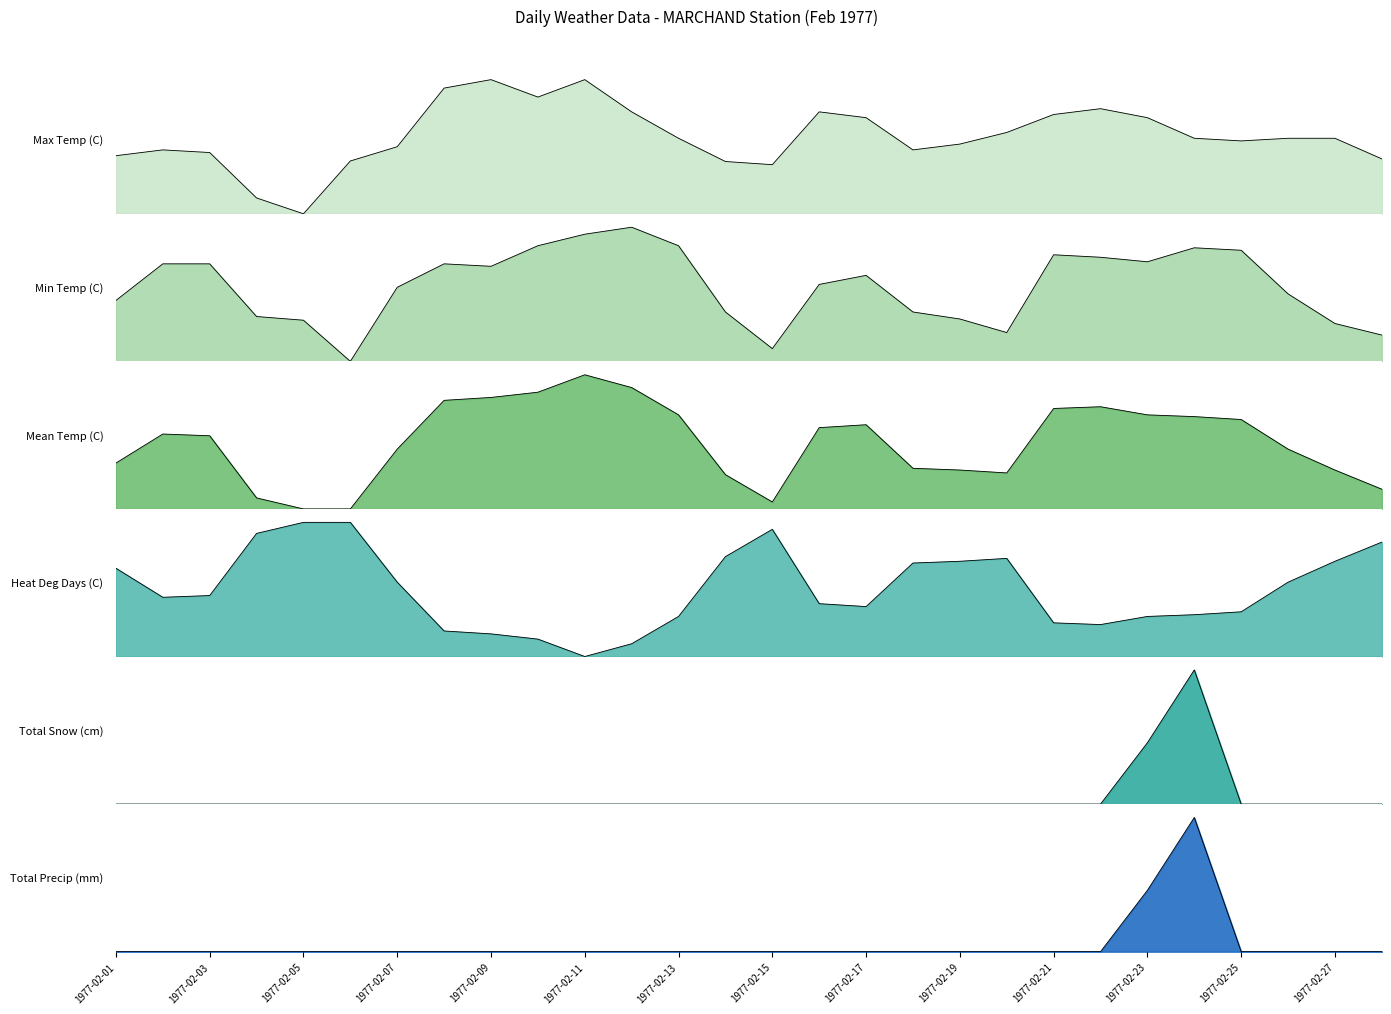

After their last crossing, which series has the higher values: Mean Temp (C) or Total Precip (mm)?

Mean Temp (C)